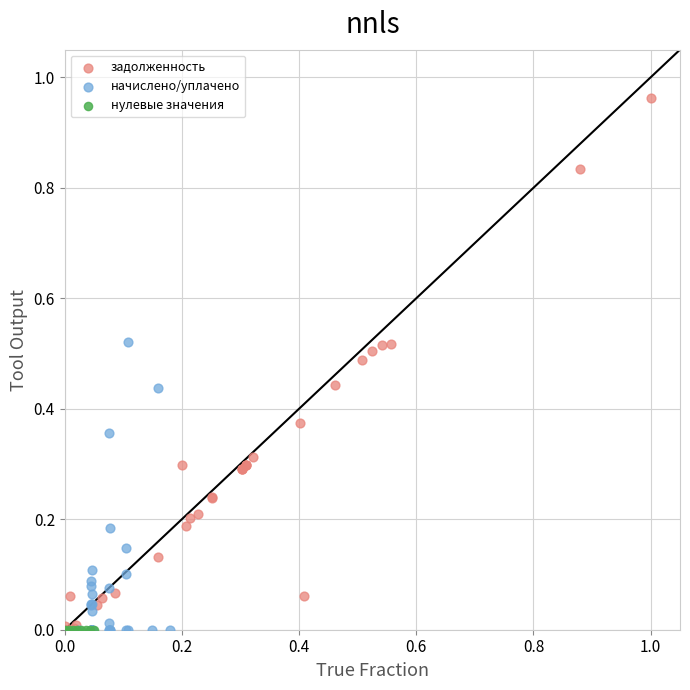

Which series reaches the maximum Y coordinate?

задолженность